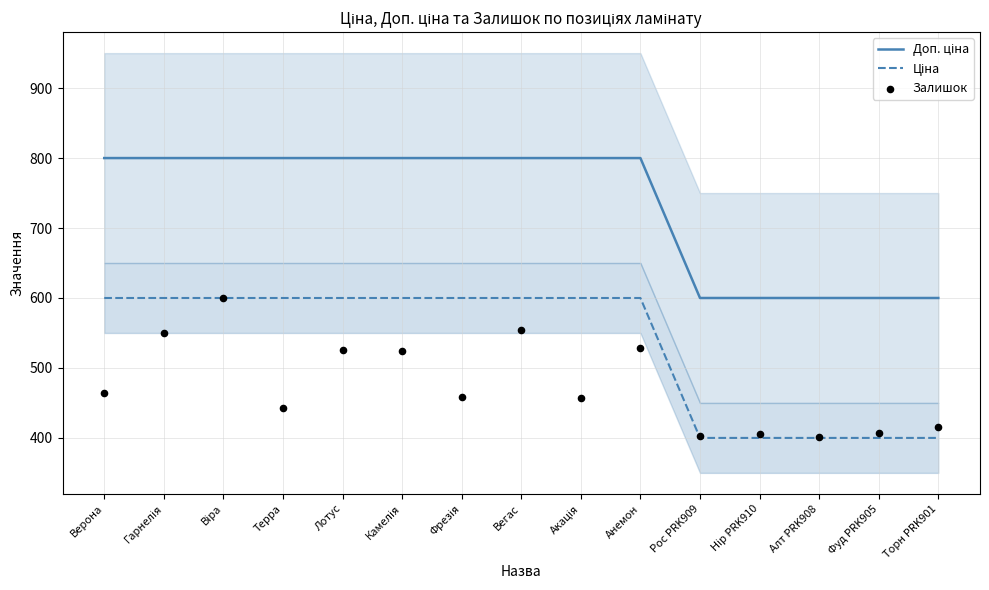

Which series has the widest spread of Y values?

Доп. ціна